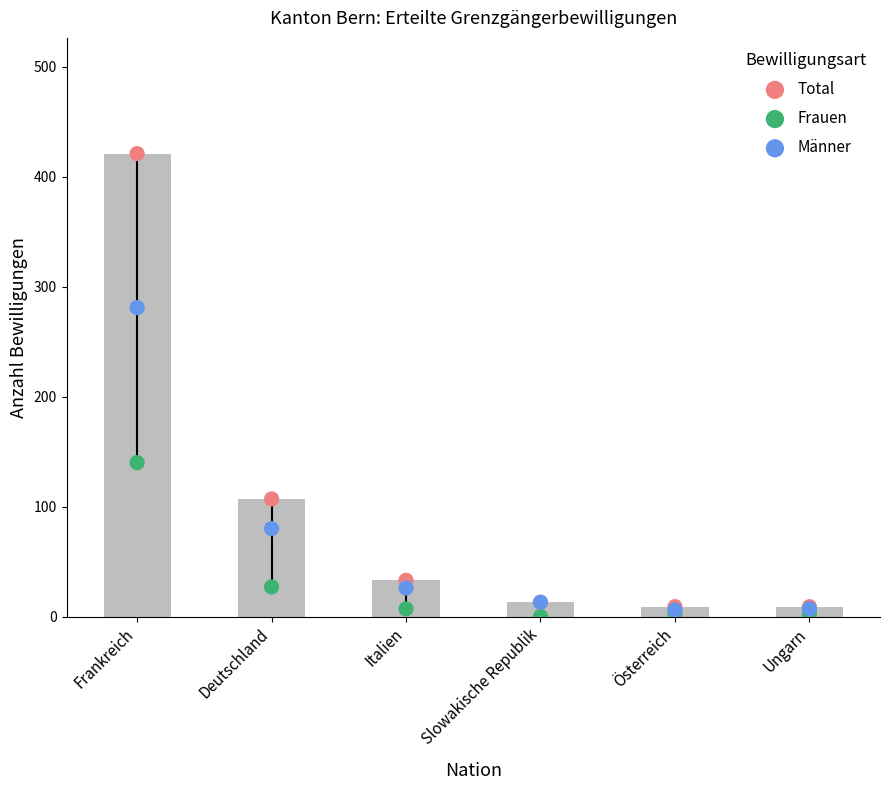

Which series contains the highest Y value?

Total